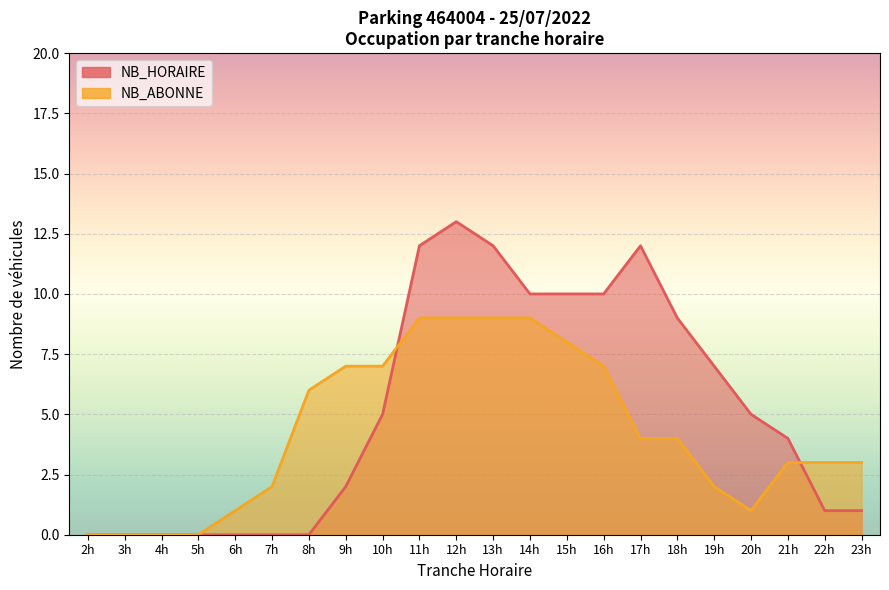

Where is NB_HORAIRE nearest to the value 6?

10h